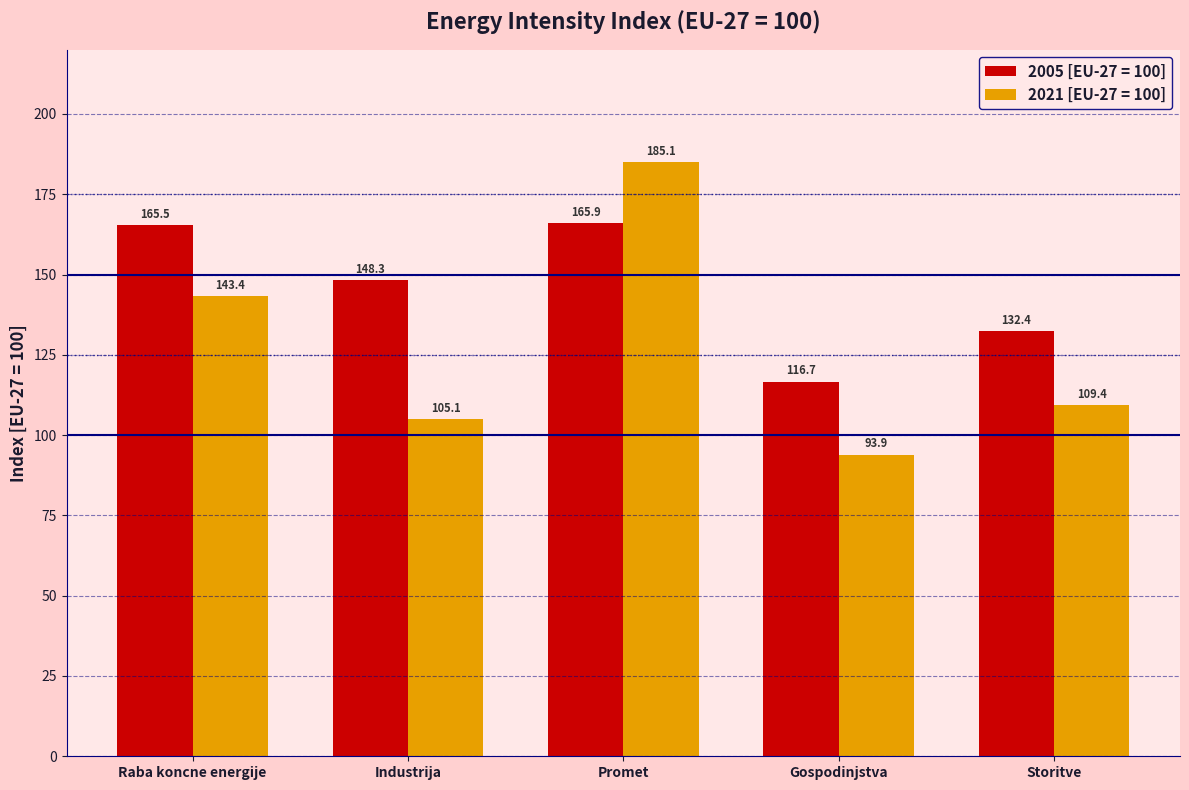

Are the bars horizontal?

No